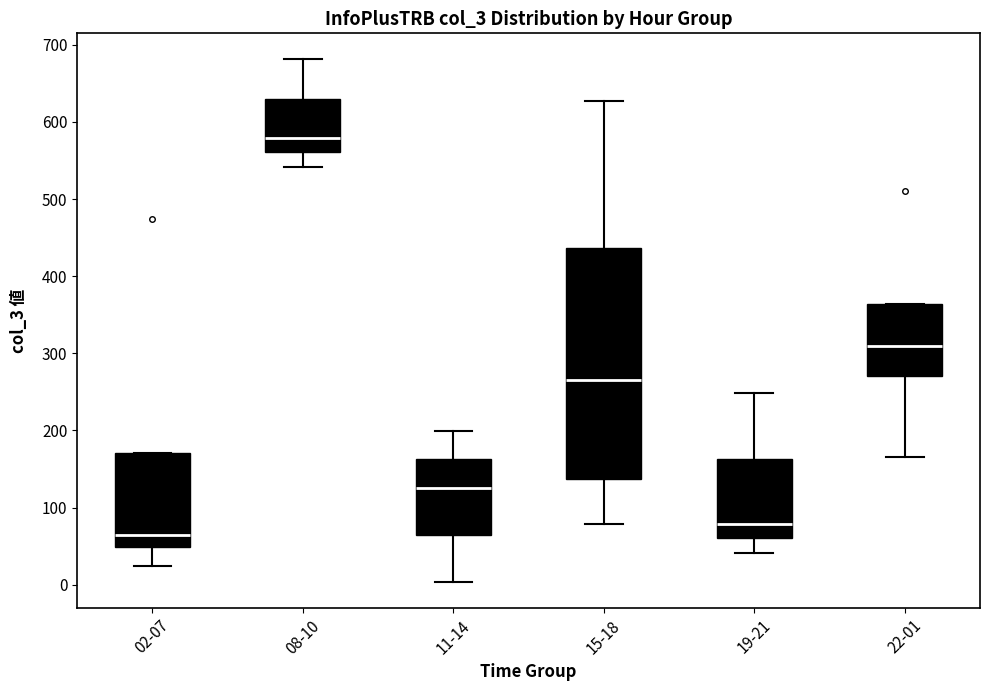

Which box is the tallest, from its lower edge to its upper edge?

15-18